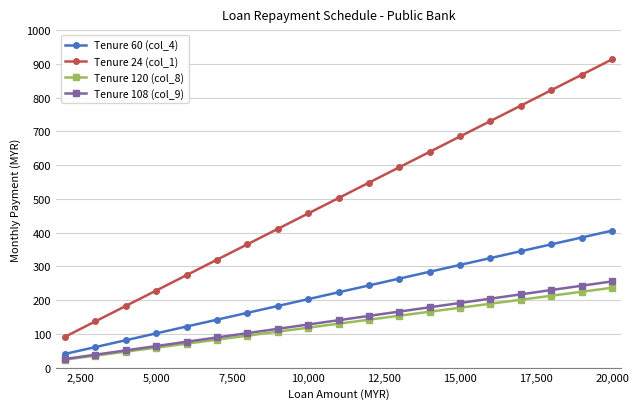

At how many categories does at least one series exceed 752?

4